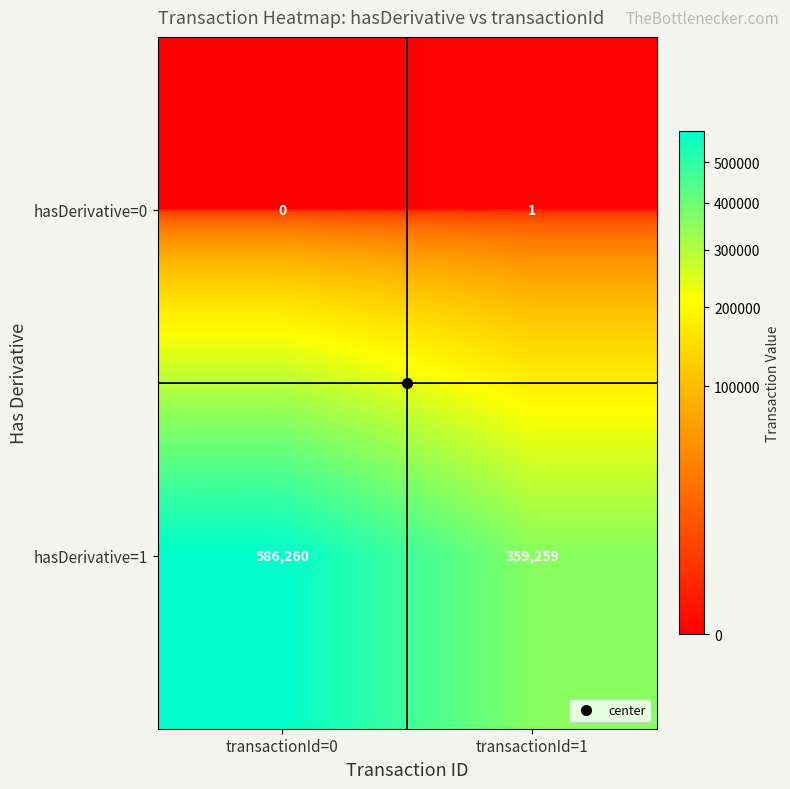

At which category is the sum across all series the highest?

transactionId=0